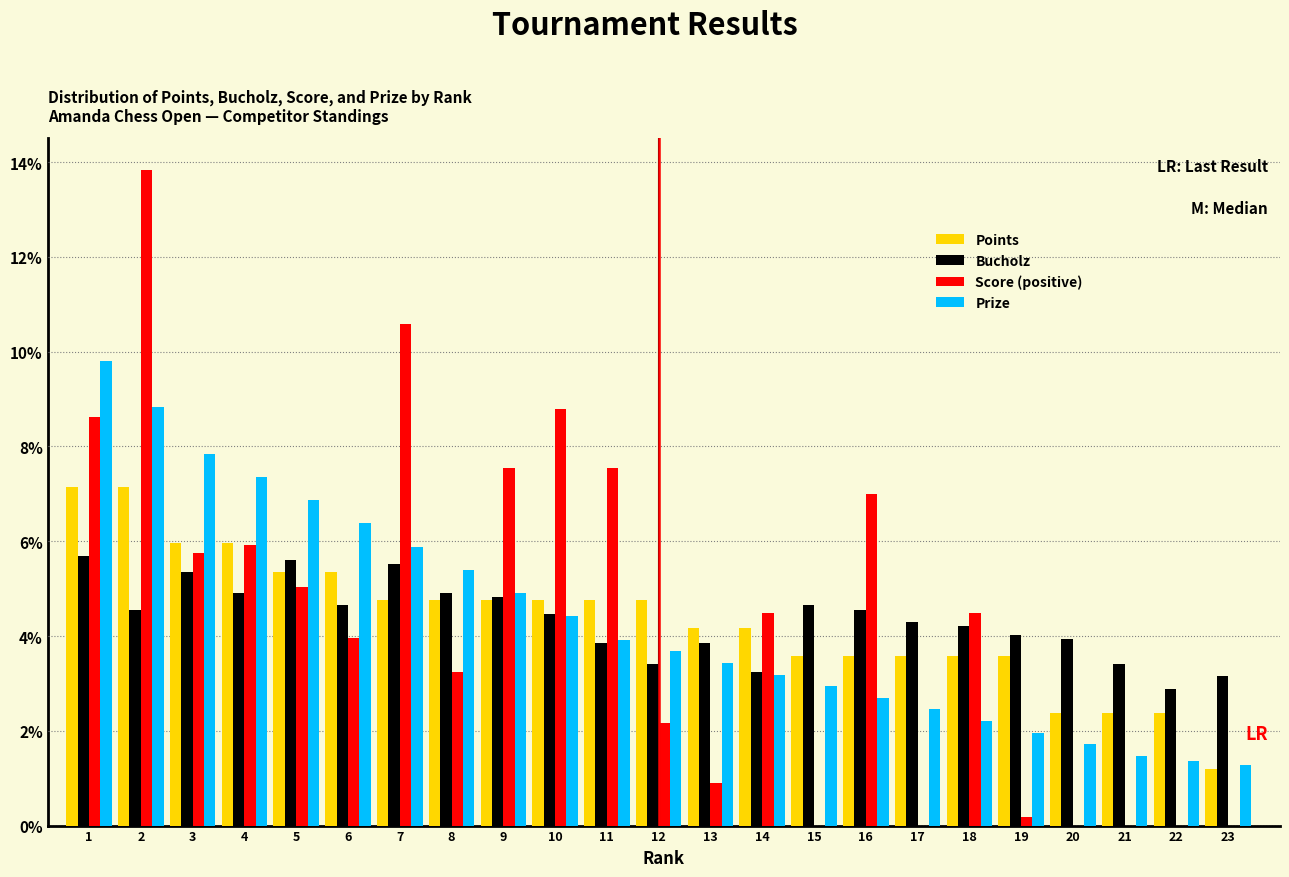

Is it true that Bucholz equals 3.9 at 13?

True